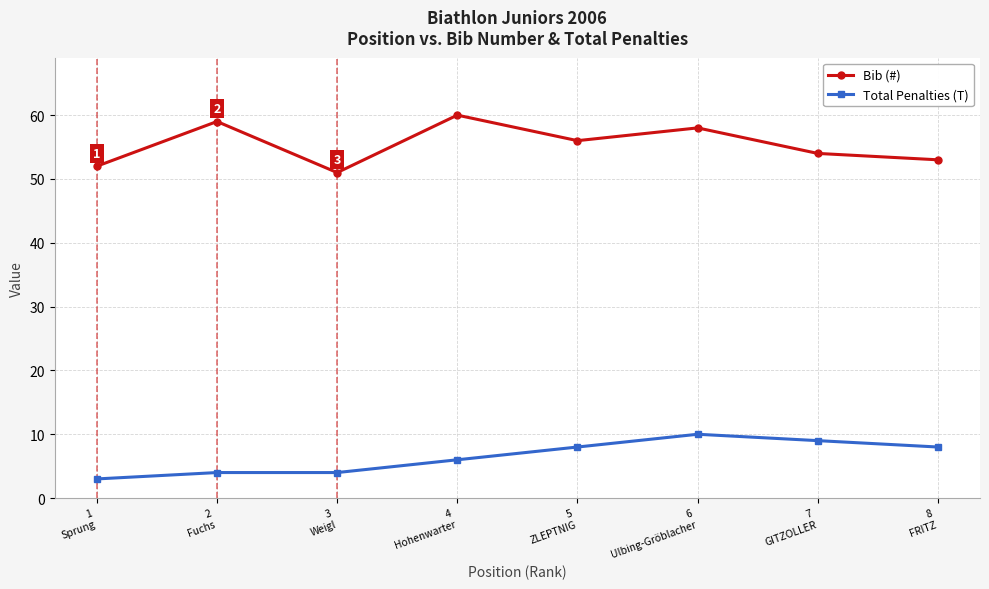

Rank the categories by Bib (#) value from highest to lowest.

4
Hohenwarter, 2
Fuchs, 6
Ulbing-Gröblacher, 5
ZLEPTNIG, 7
GITZOLLER, 8
FRITZ, 1
Sprung, 3
Weigl